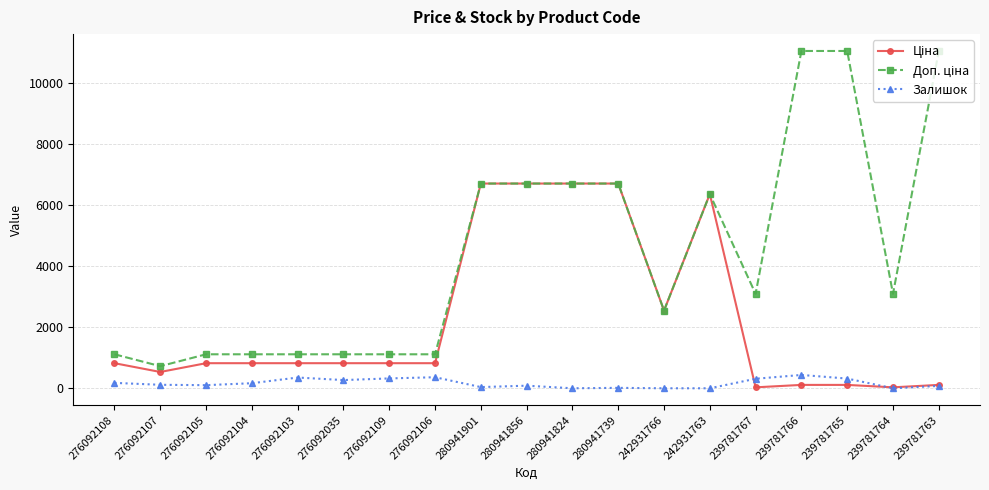

At how many categories does at least one series exceed 5514?

8